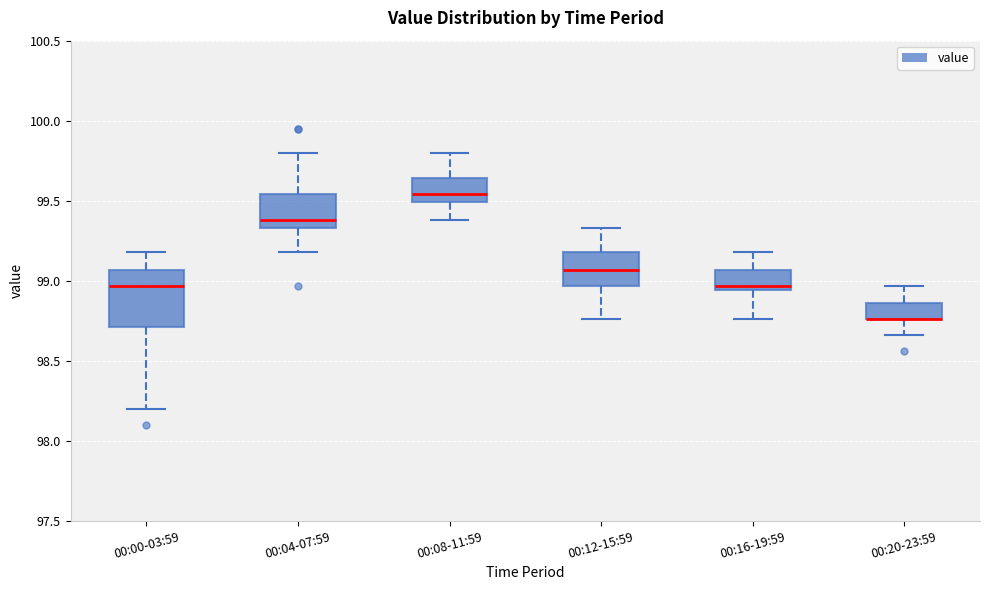

Reading left to right, read every box against the y-axis: the position of its median line, the range the box covers, and the ends of its whiskers. The values are not printed on the chart, so give them approximately, as read against the axis.

00:00-03:59: median 98.95, box 98.70 to 99.05, whiskers 98.20 to 99.20
00:04-07:59: median 99.40, box 99.35 to 99.55, whiskers 99.20 to 99.80
00:08-11:59: median 99.55, box 99.50 to 99.65, whiskers 99.40 to 99.80
00:12-15:59: median 99.05, box 98.95 to 99.20, whiskers 98.75 to 99.35
00:16-19:59: median 98.95 (just above the box's lower edge), box 98.95 to 99.05, whiskers 98.75 to 99.20
00:20-23:59: median 98.75 (drawn on the box's lower edge), box 98.75 to 98.85, whiskers 98.65 to 98.95